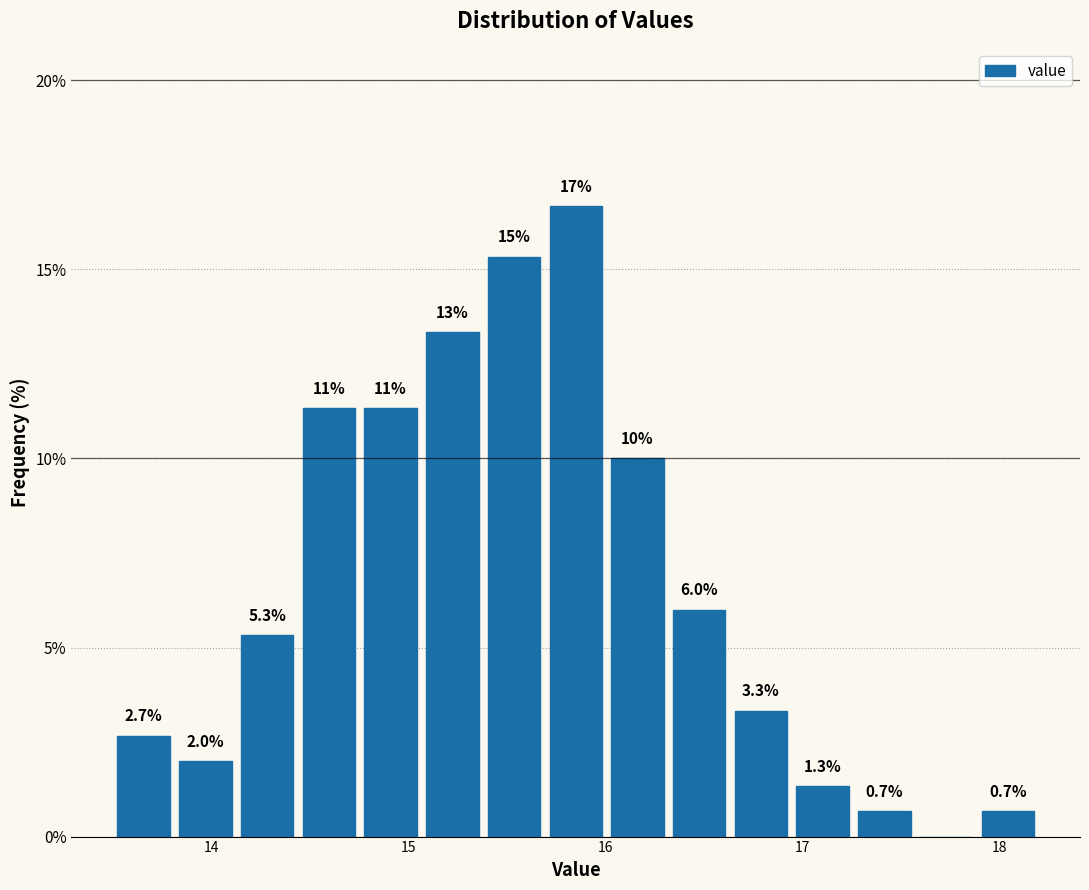

Around what value on the x-axis is the tallest bar? Give the approximate position of its centre, as read against the axis.

15.9